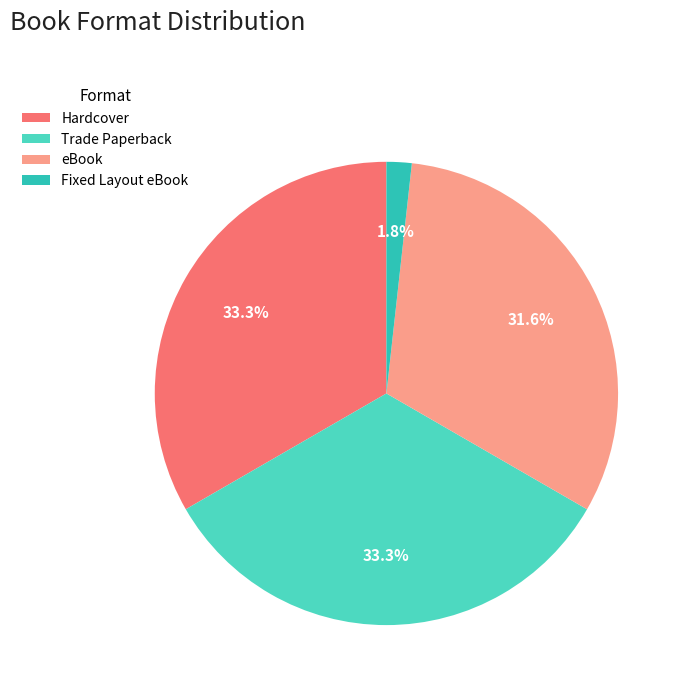

To the nearest percent, what portion does eBook represent?

32%